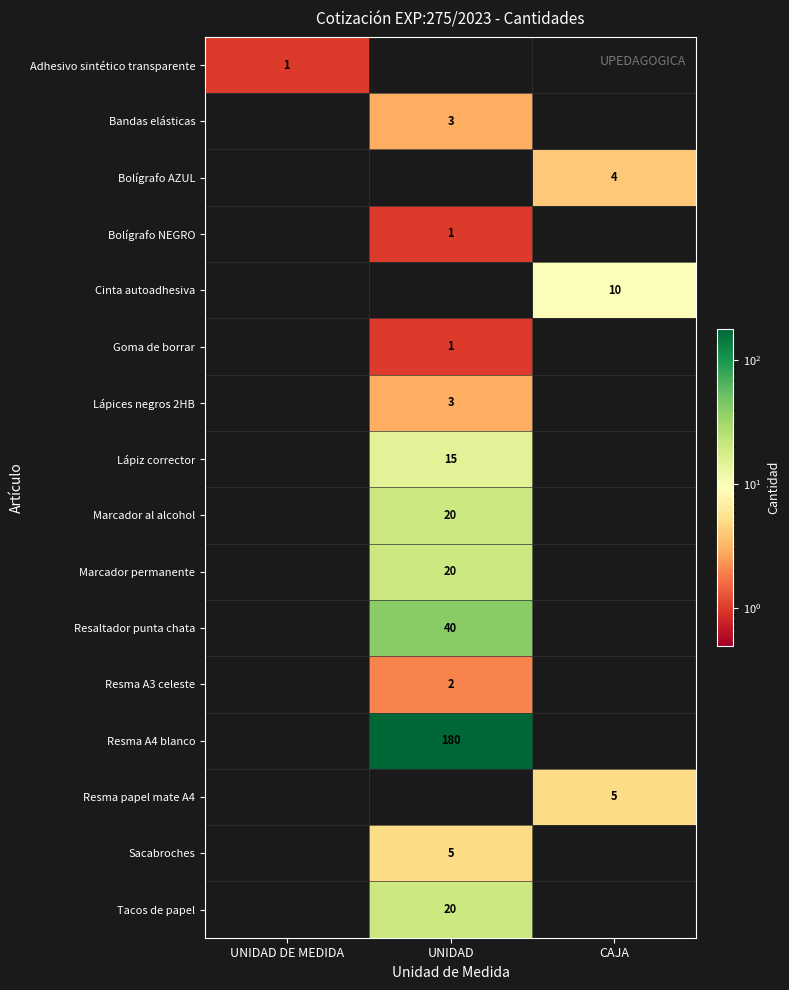

Which has a higher value, UNIDAD DE MEDIDA or UNIDAD?

UNIDAD DE MEDIDA